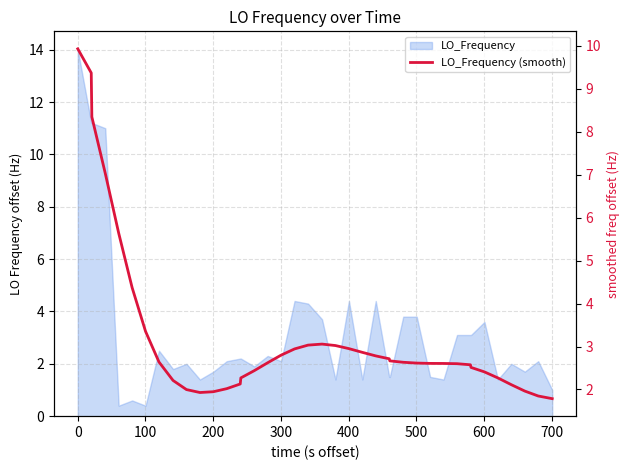

What is the difference between the maximum and minimum values?

8.1